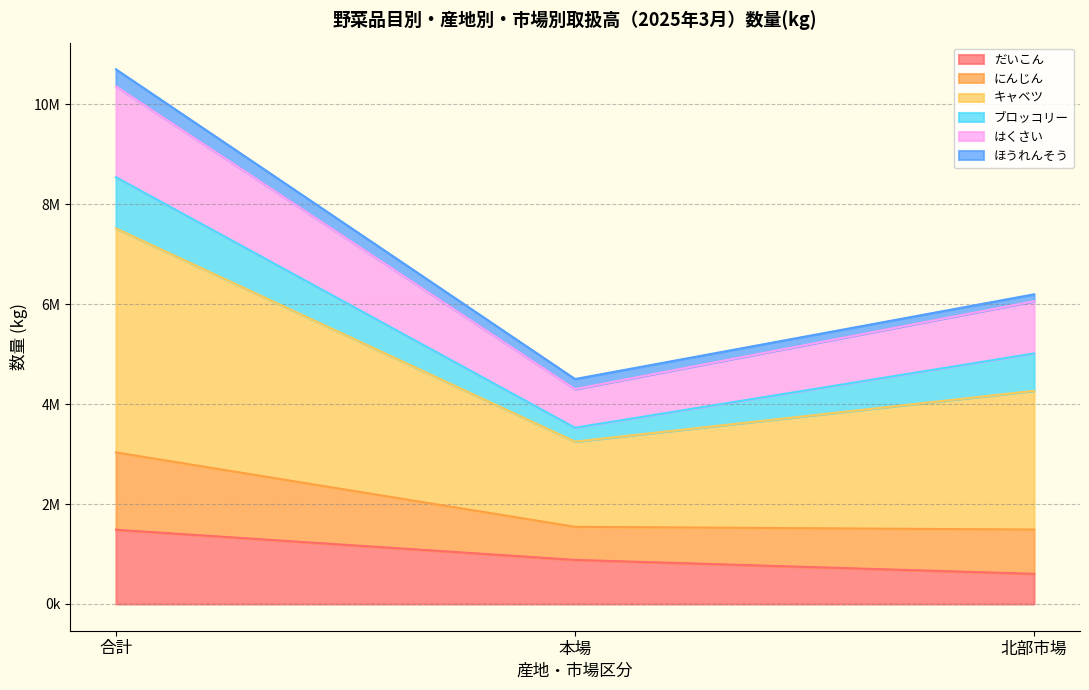

What is the label of the 2nd point from the left?

本場